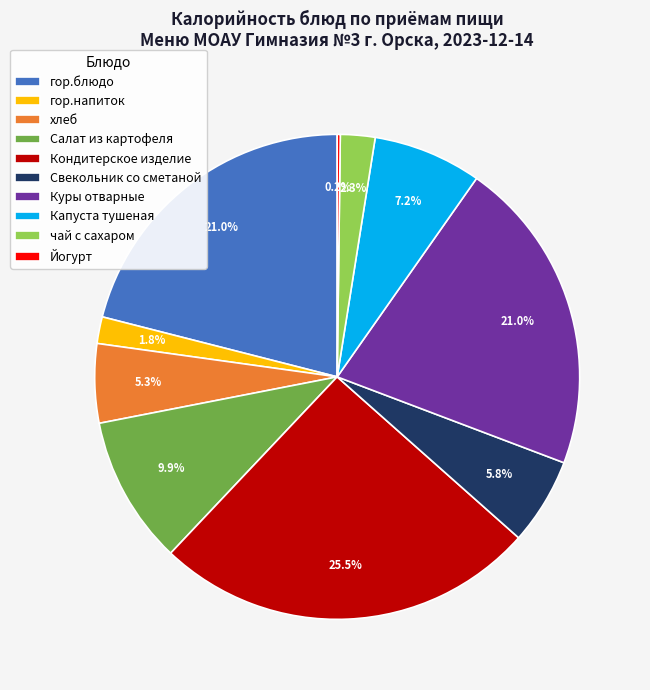

The гор.напиток slice represents 15% of the pie. True or false?

False